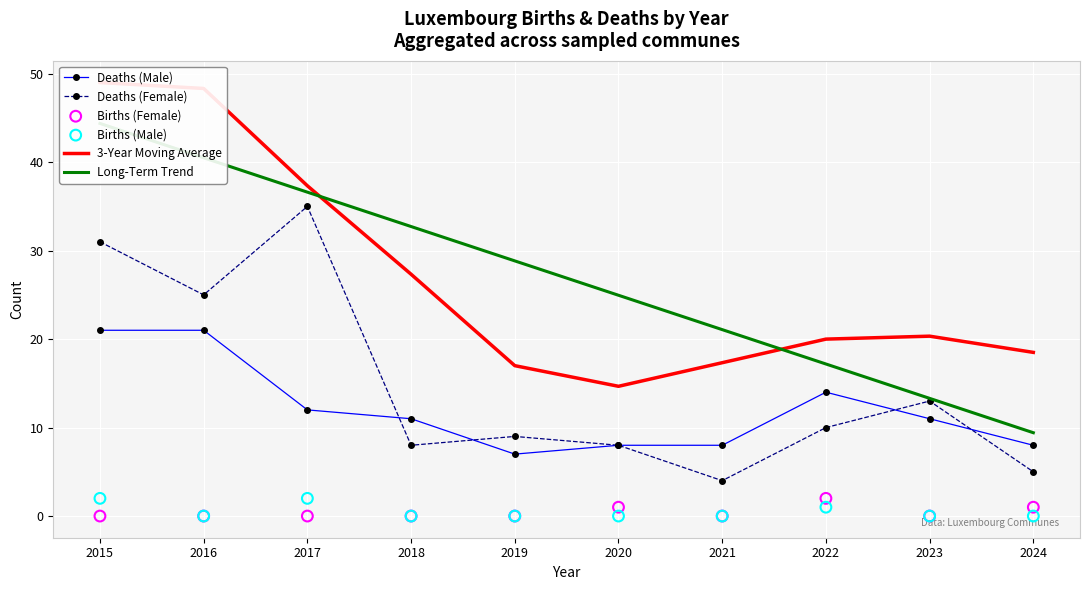

At how many categories does at least one series exceed 30?

4